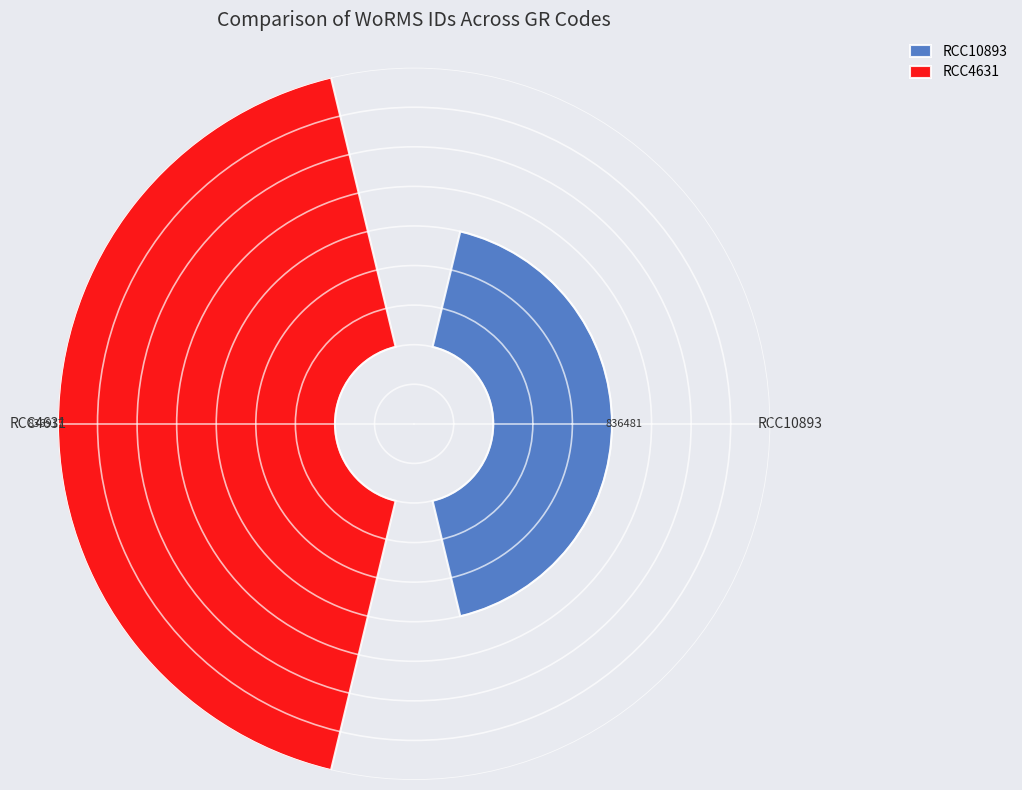

Which category accounts for the majority?

RCC4631